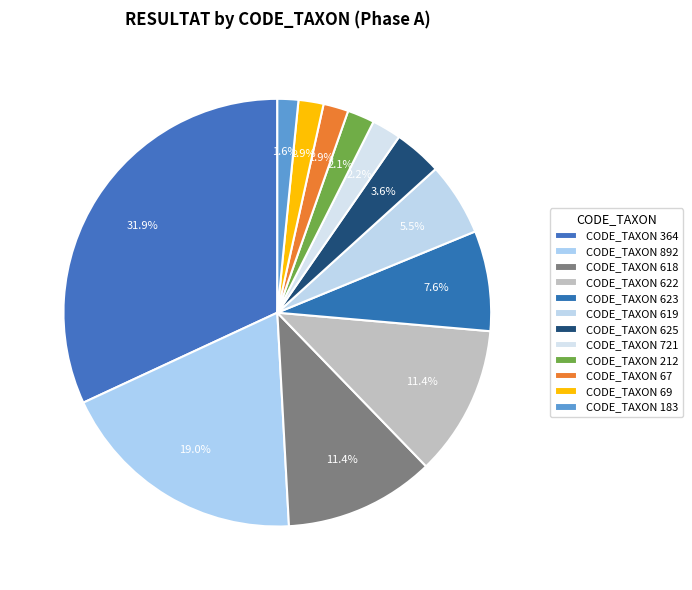

Count the number of slices in the pie.

12